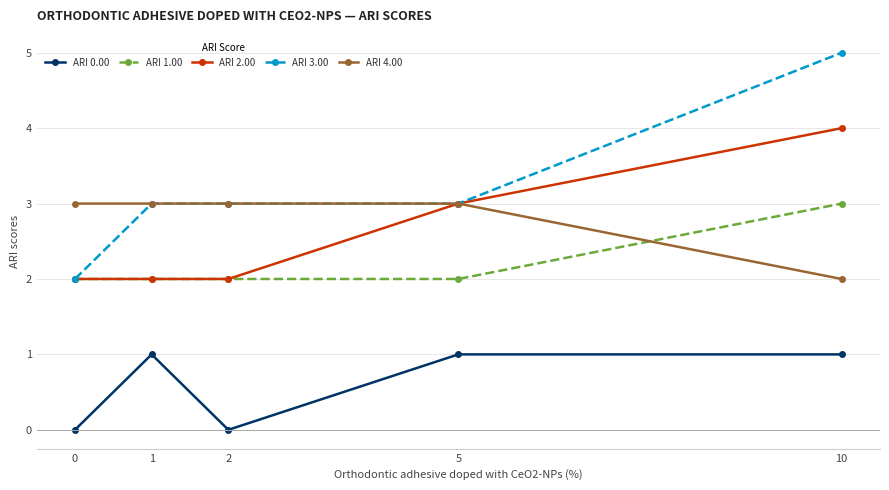

What is the difference between the maximum and minimum values in the ARI 4.00 series?

1